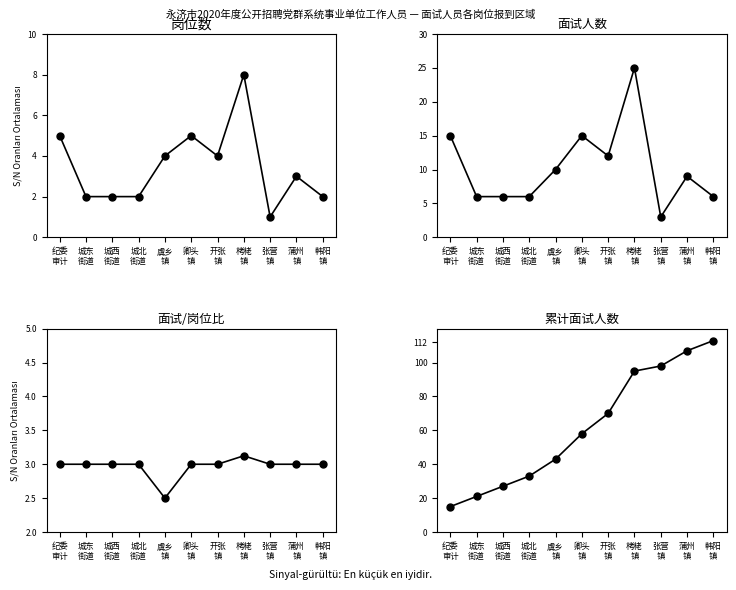

How many 面试人数 values are between 6 and 15?

9